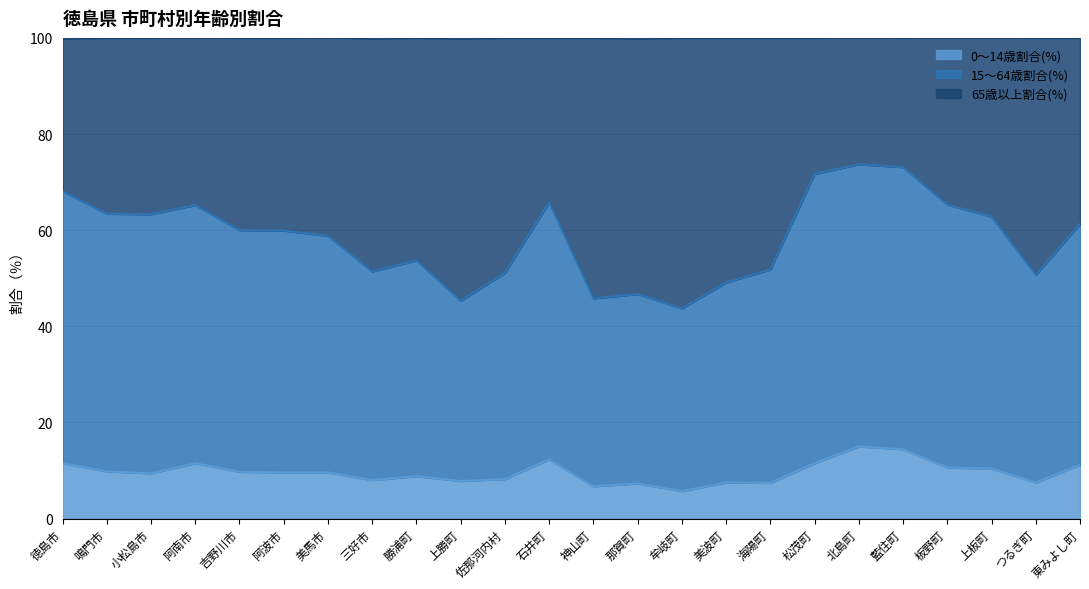

List the labels in order of 0～14歳割合(%) value, smallest first.

牟岐町, 神山町, 那賀町, 海陽町, 美波町, つるぎ町, 上勝町, 三好市, 佐那河内村, 勝浦町, 小松島市, 阿波市, 美馬市, 吉野川市, 鳴門市, 上板町, 板野町, 東みよし町, 徳島市, 阿南市, 松茂町, 石井町, 藍住町, 北島町